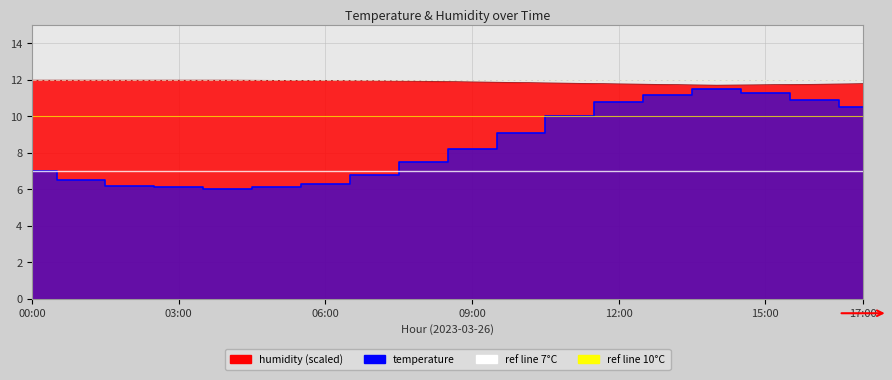

True or false: humidity and temperature cross at least once.

False